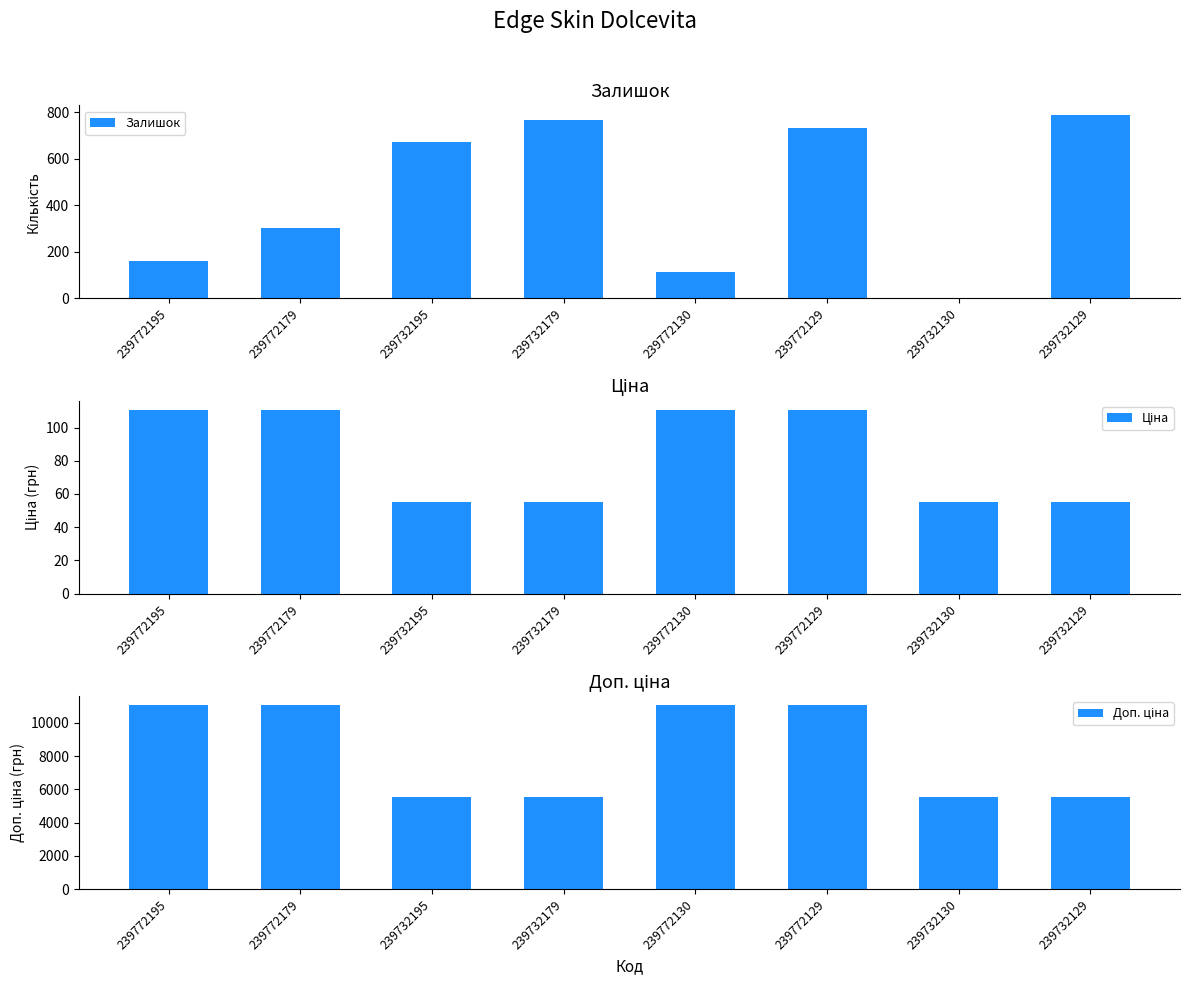

At which label does Ціна reach its minimum?

239732195